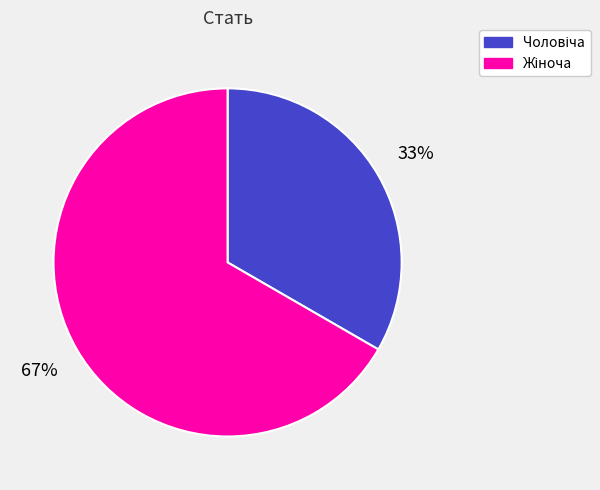

To the nearest percent, what is the average slice percentage?

50%